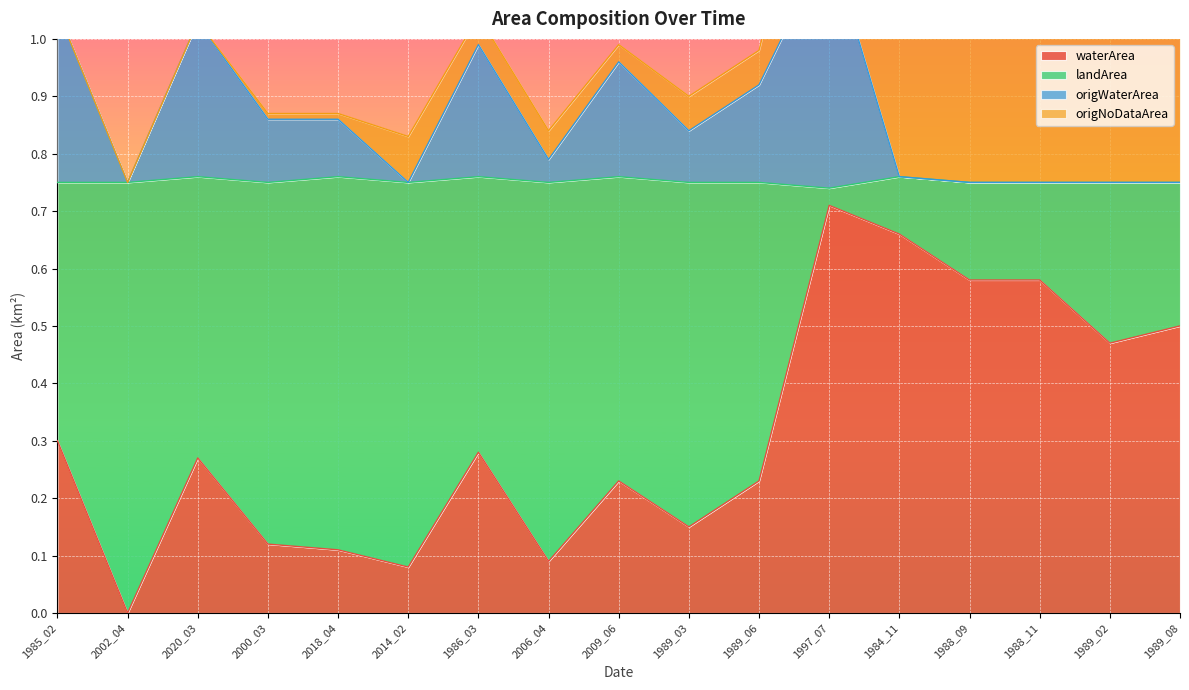

True or false: waterArea and origWaterArea cross at least once.

False